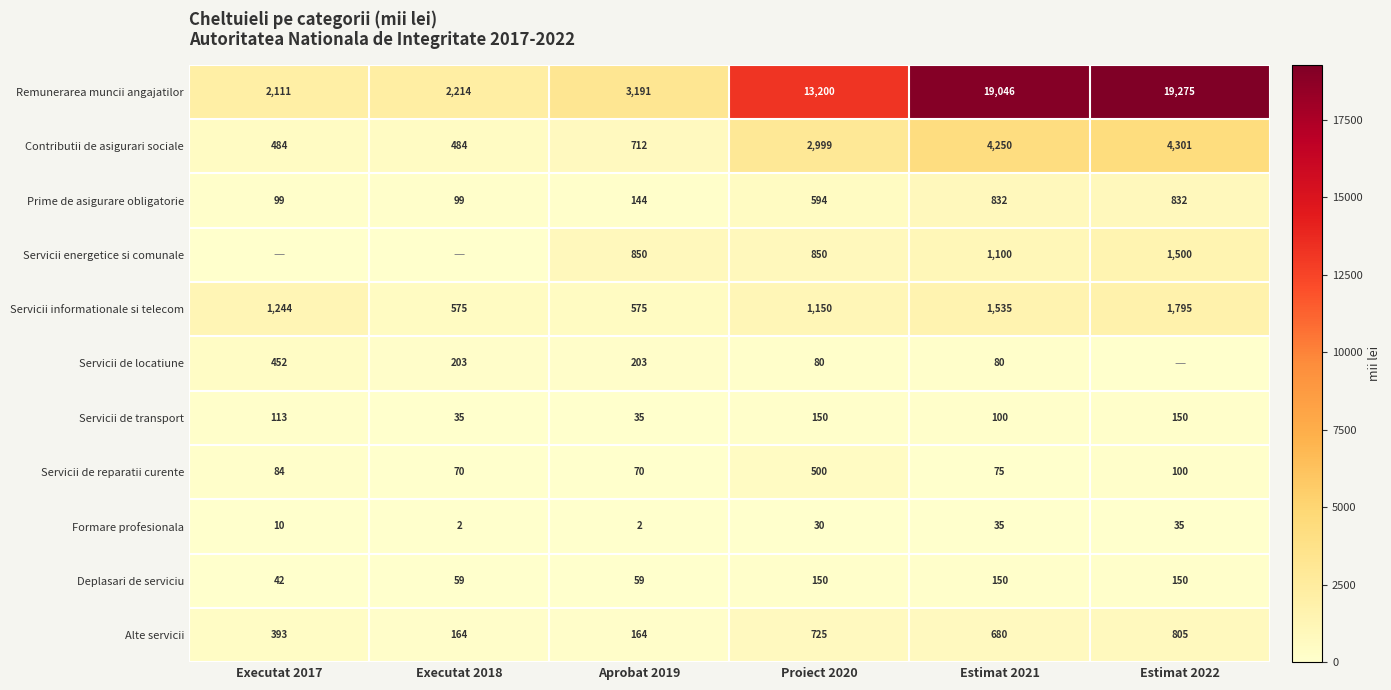

The Alte servicii series shows 228.9 at Executat 2018. True or false?

False